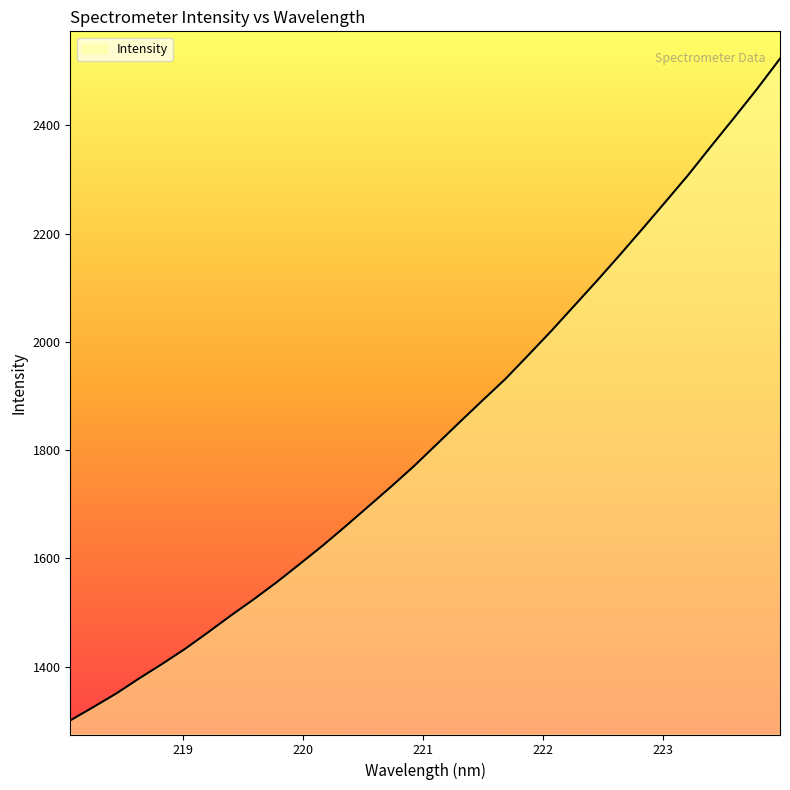

What is the label of the 11th point from the left?

219.9712